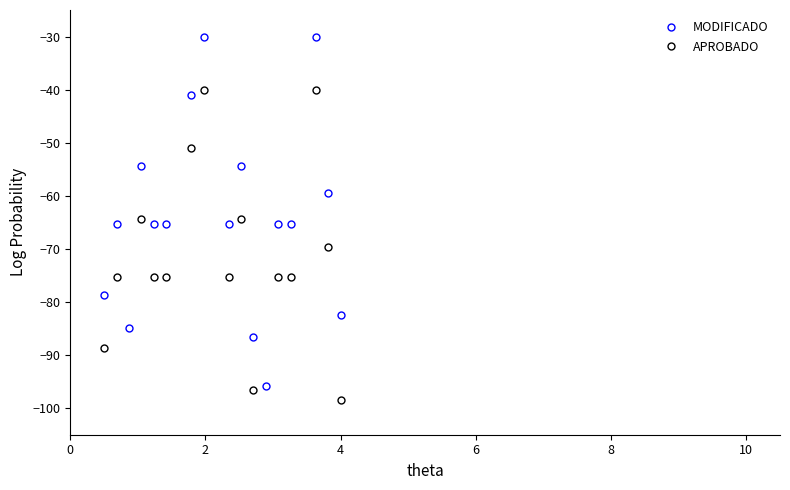

Which series has the widest spread of values?

MODIFICADO